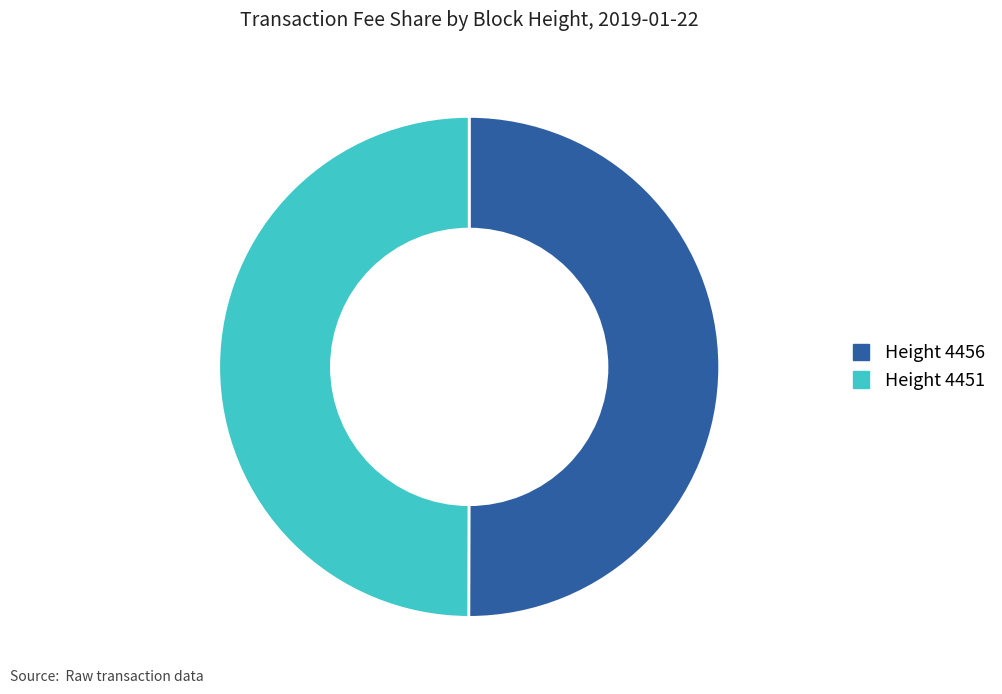

Approximately how many times larger is the value at Height 4451 compared to Height 4456?

1.0